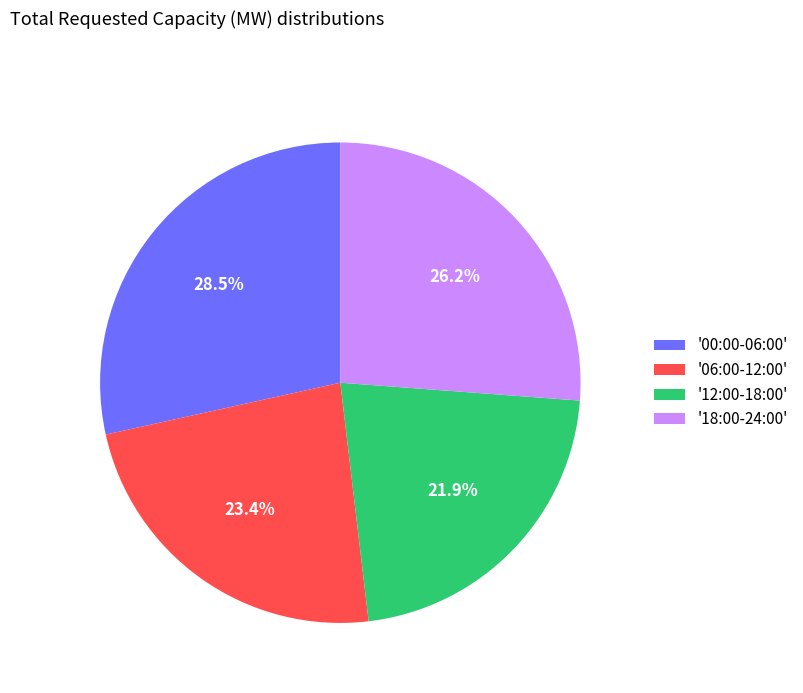

What is the largest slice in the pie chart?

'00:00-06:00'